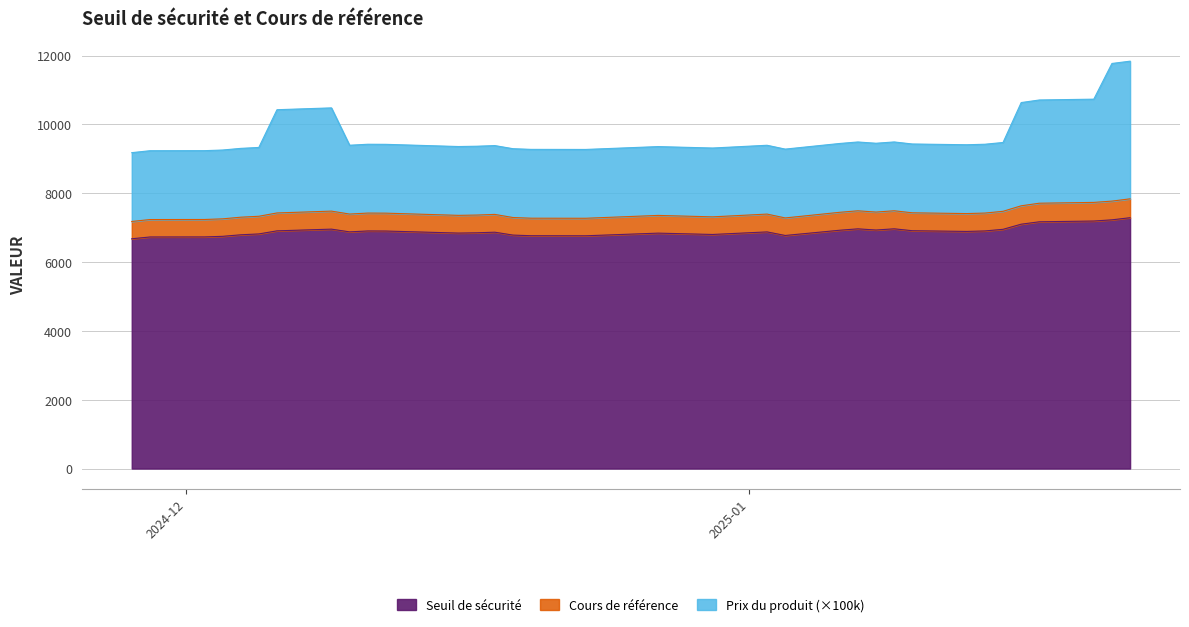

True or false: Seuil de sécurité has more than 2 points higher than both neighbors.

True